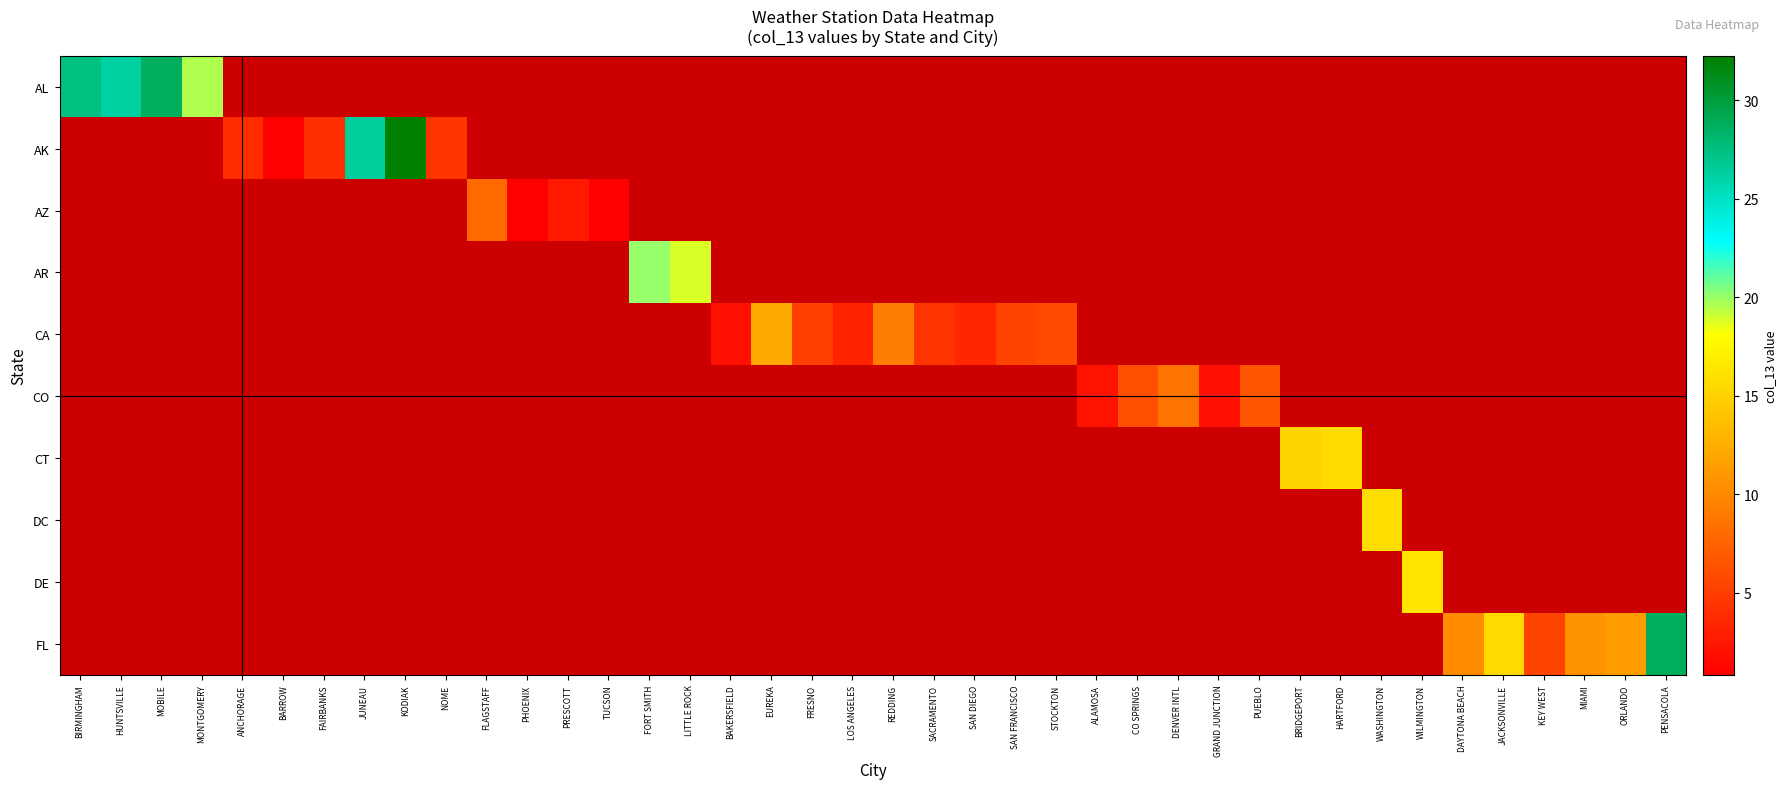

At how many categories does at least one series exceed 5?

27